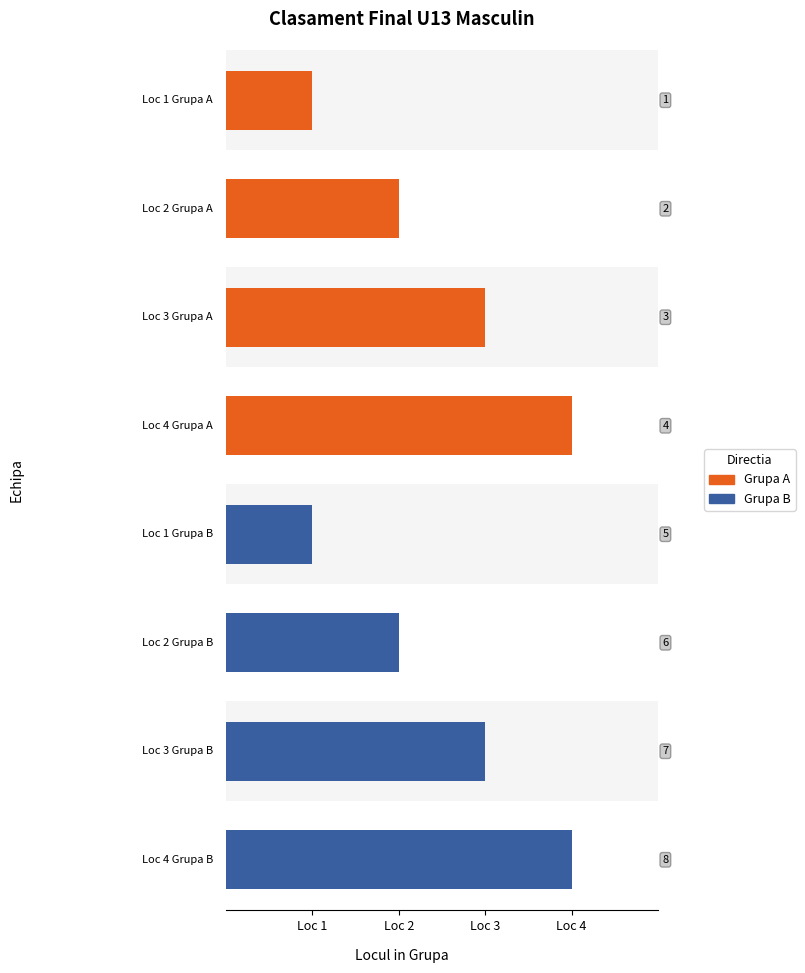

Reading left to right, extract all data points from this chart.

Grupa A: 1	2	3	4
Grupa B: 1	2	3	4